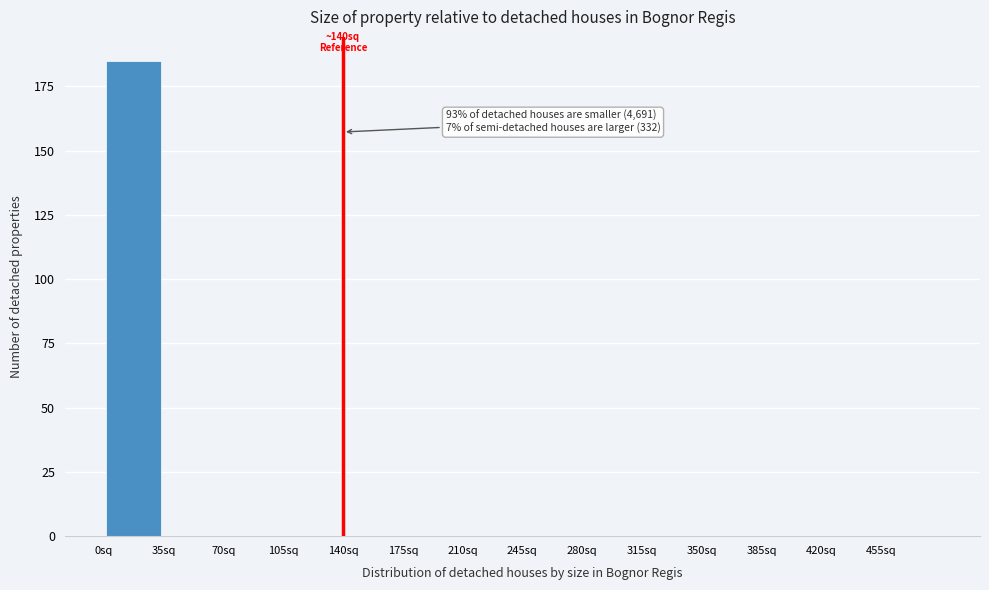

Which range on the x-axis has the tallest bar?

0 to 35